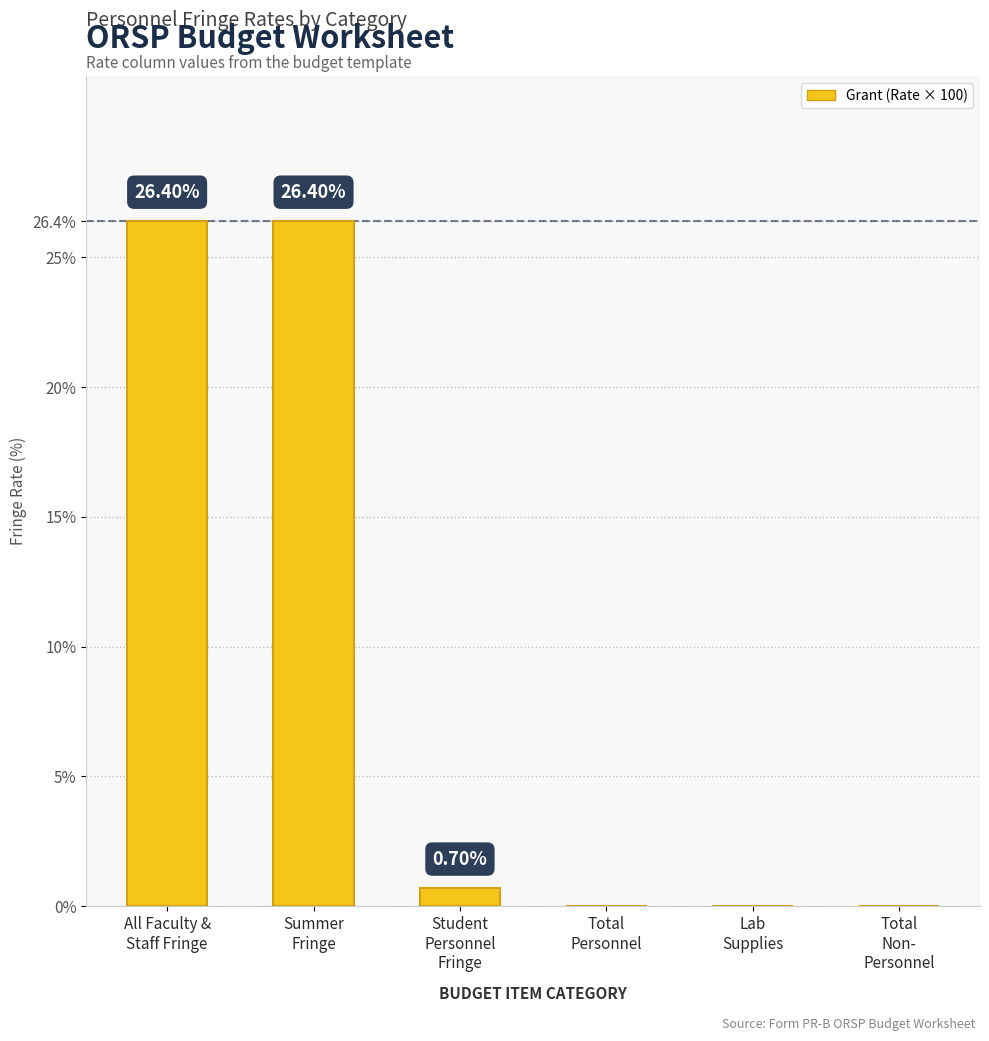

What is the sum of all values?

53.5